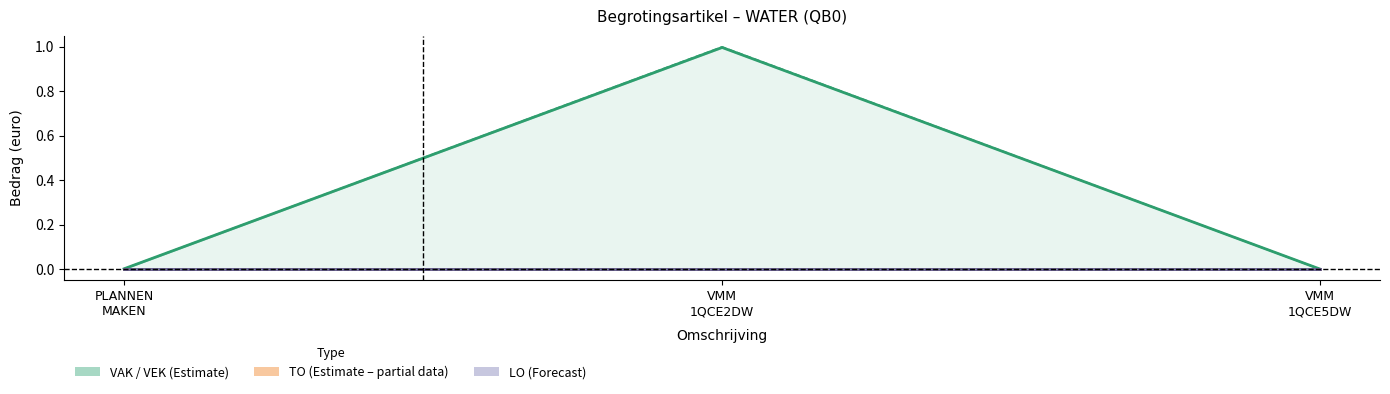

Reading left to right, transcribe all the data shown in this chart.

VAK: 0.0	1.0	0.0
VEK: 0.0	1.0	0.0
TO: 0.0	0.0	0.0
LO: 0.0	0.0	0.0
AO: 0.0	0.0	0.0